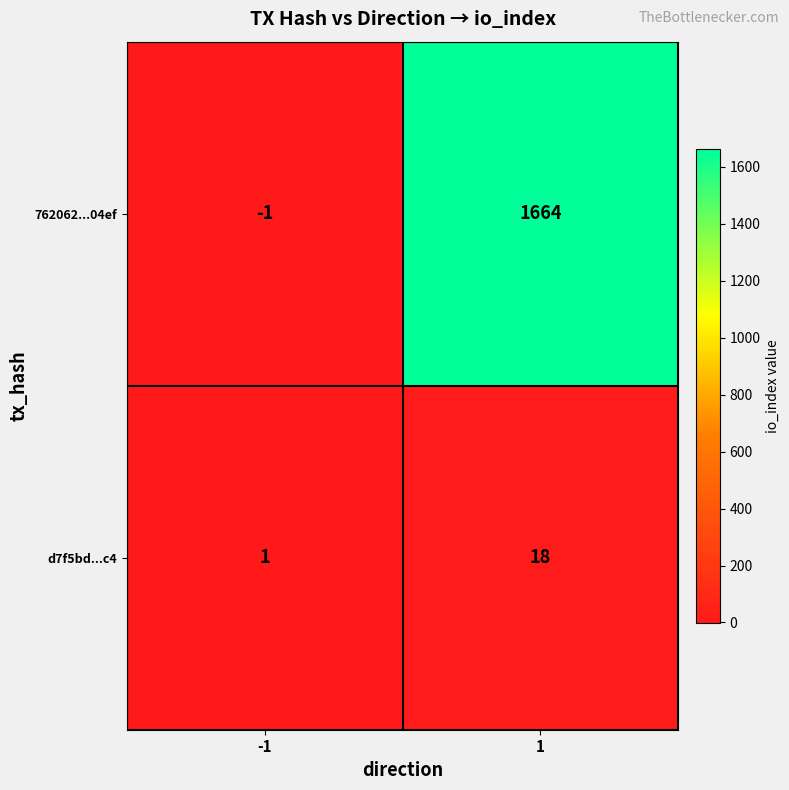

At which category does the chart reach its peak across all series?

1